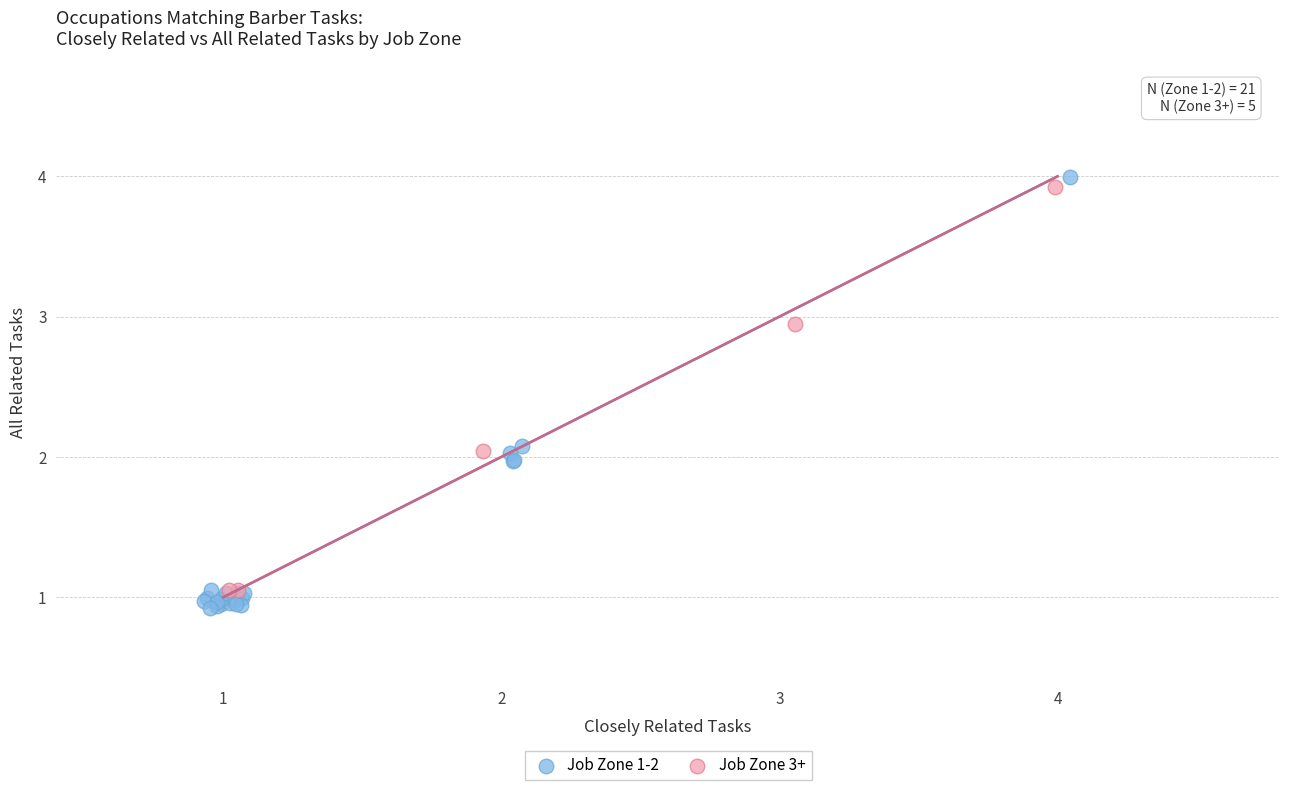

Which series has the widest spread of Y values?

Job Zone 1-2